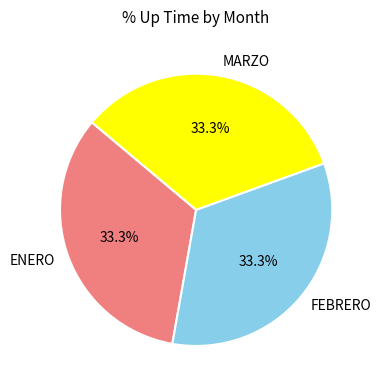

Approximately how many times larger is the value at MARZO compared to FEBRERO?

1.0